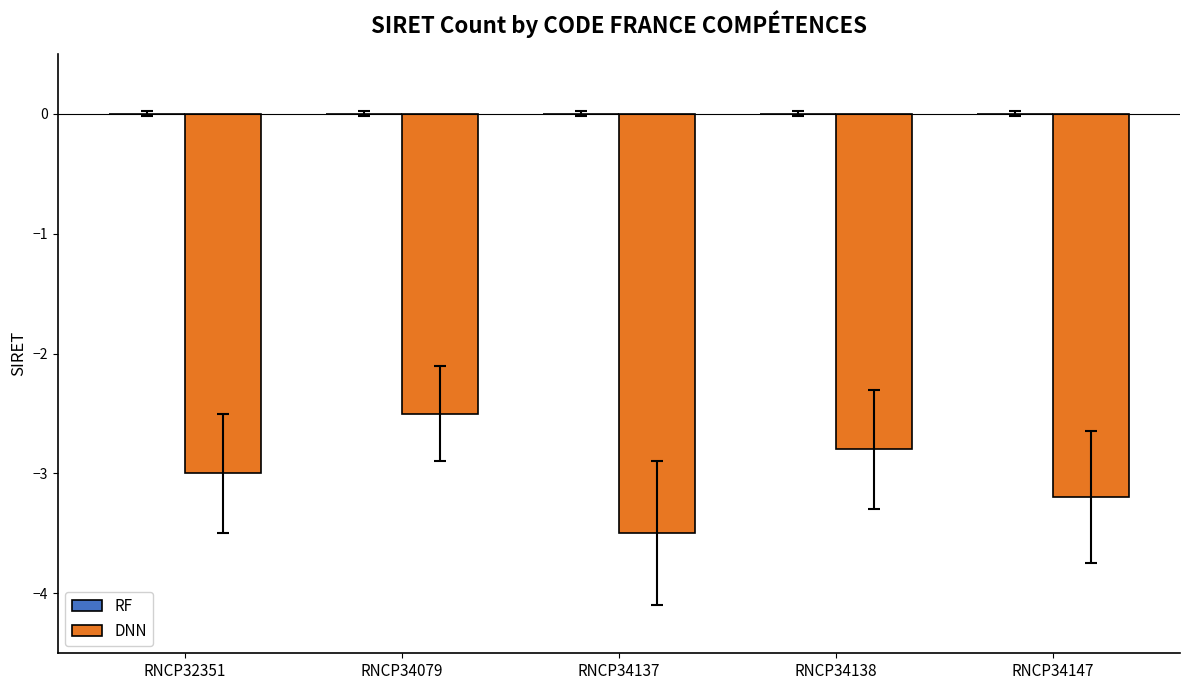

What value does the data have at RNCP32351?

-3.0